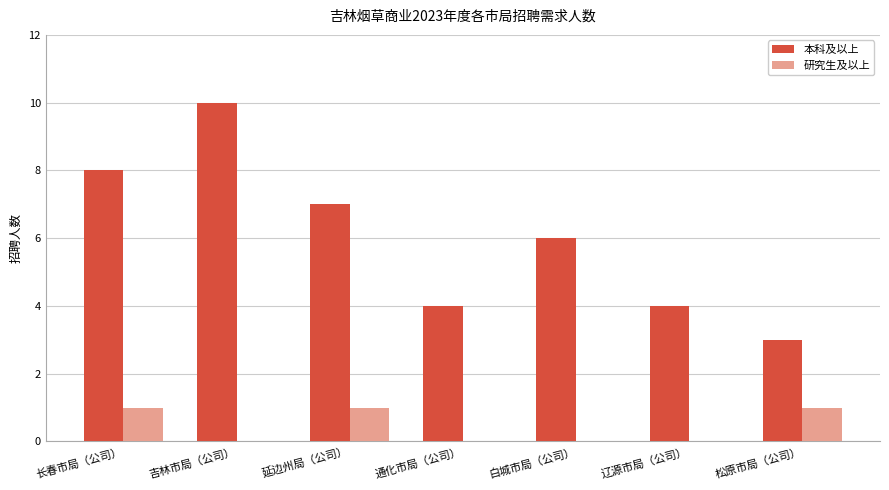

The value of 研究生及以上 at 吉林市局（公司） is -1. True or false?

False